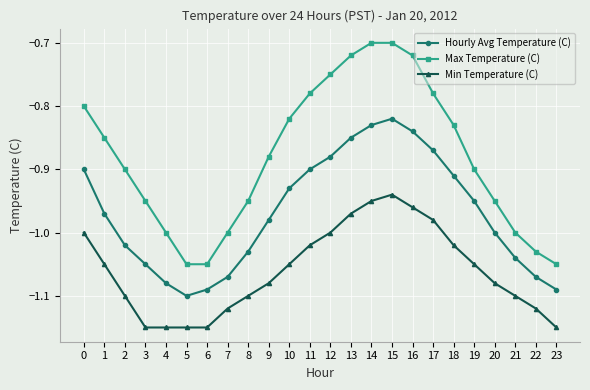

How many categories are shown in the chart?

24